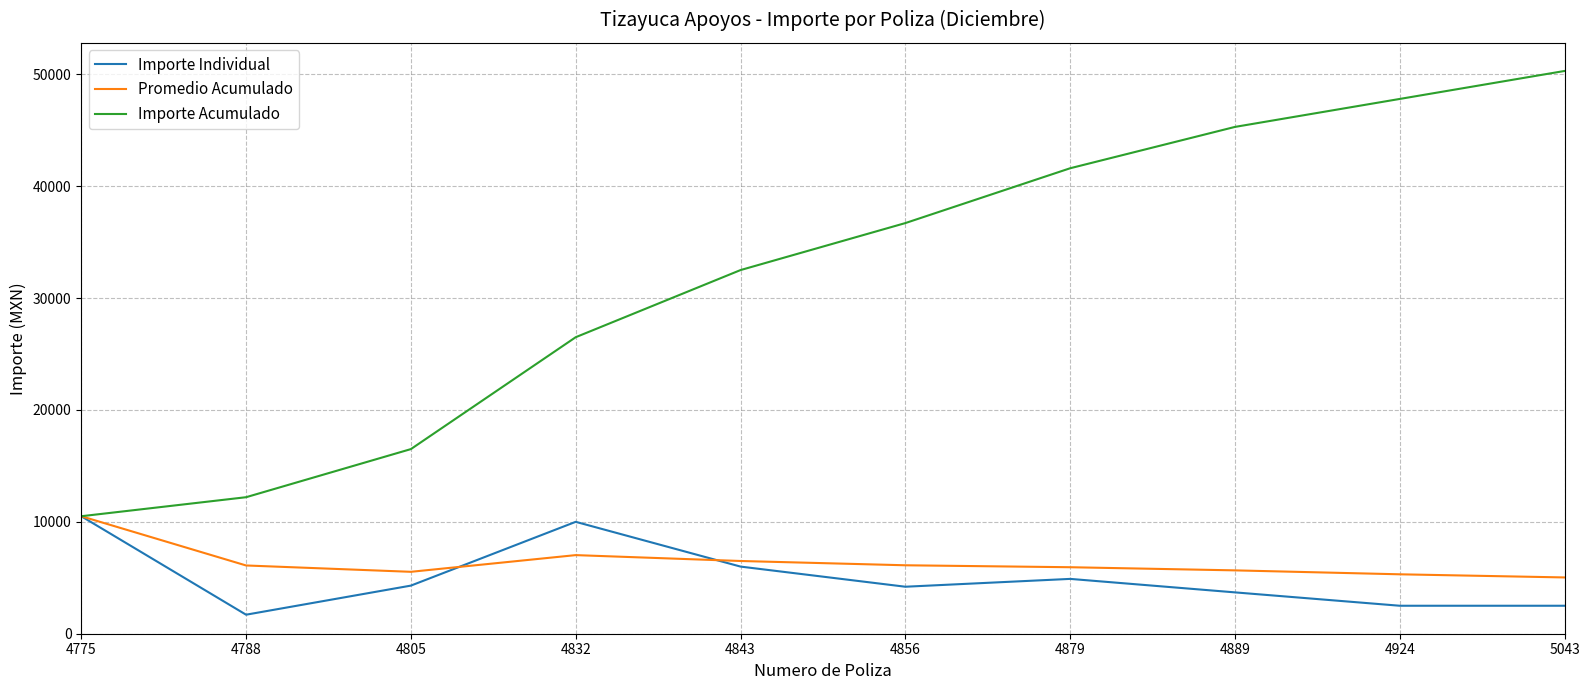

Which series has the largest range (max minus min)?

Importe Acumulado